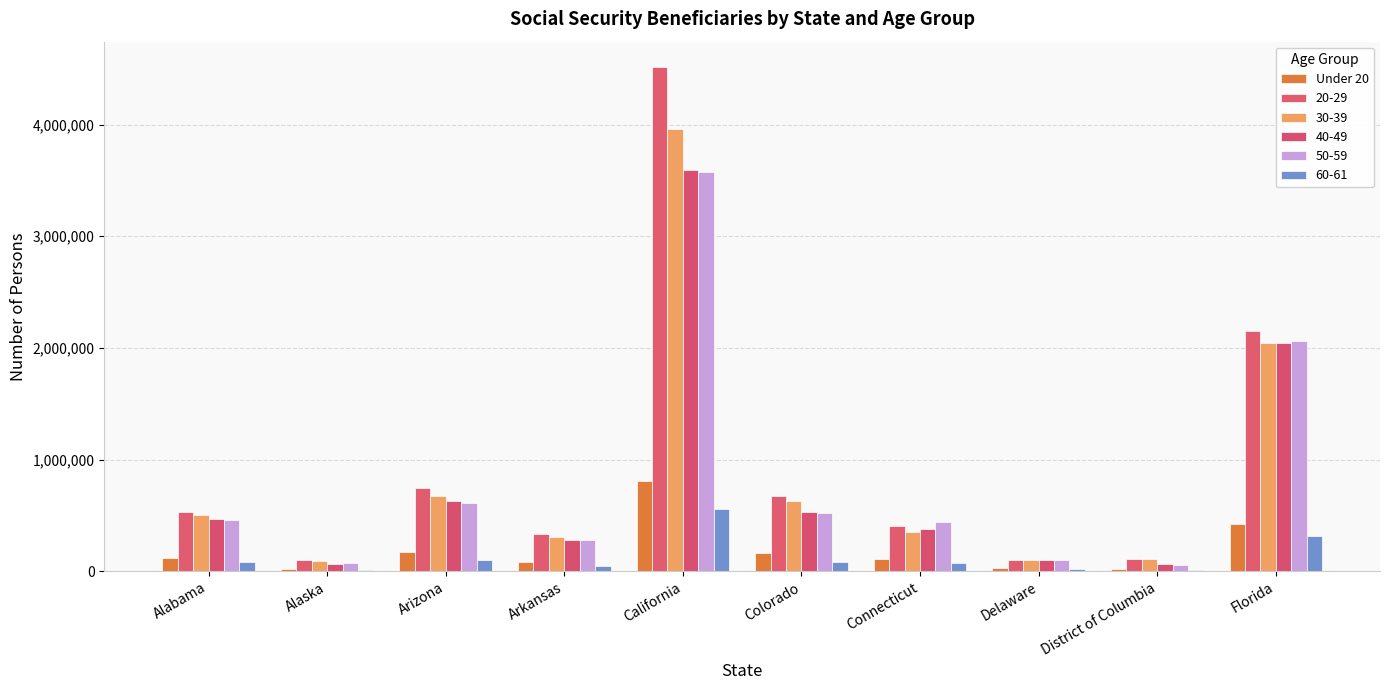

Does the chart contain stacked bars?

No